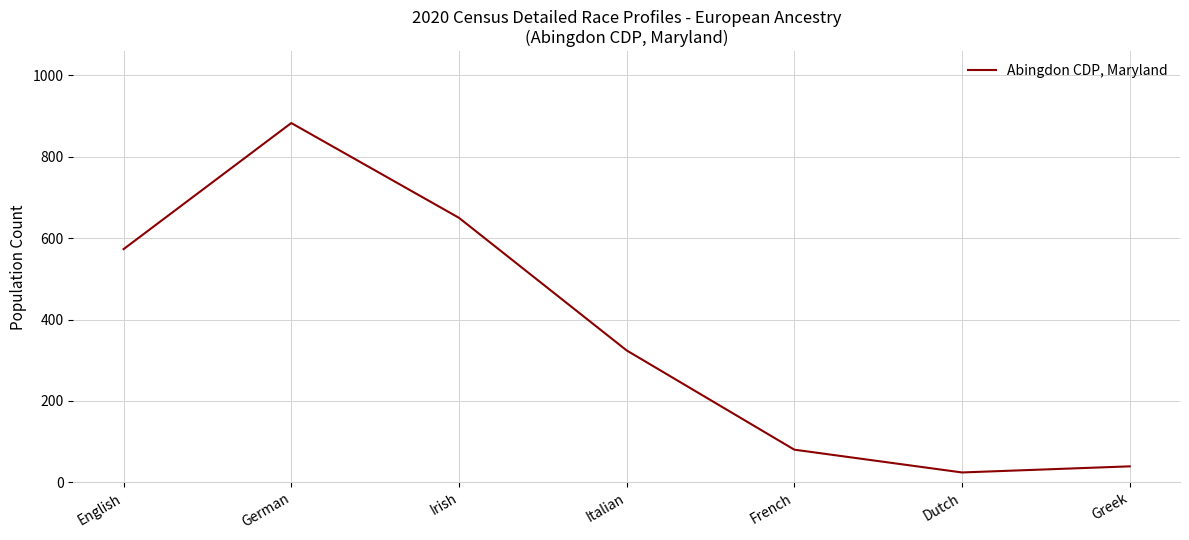

What is the sum of the values at French and Dutch?

104